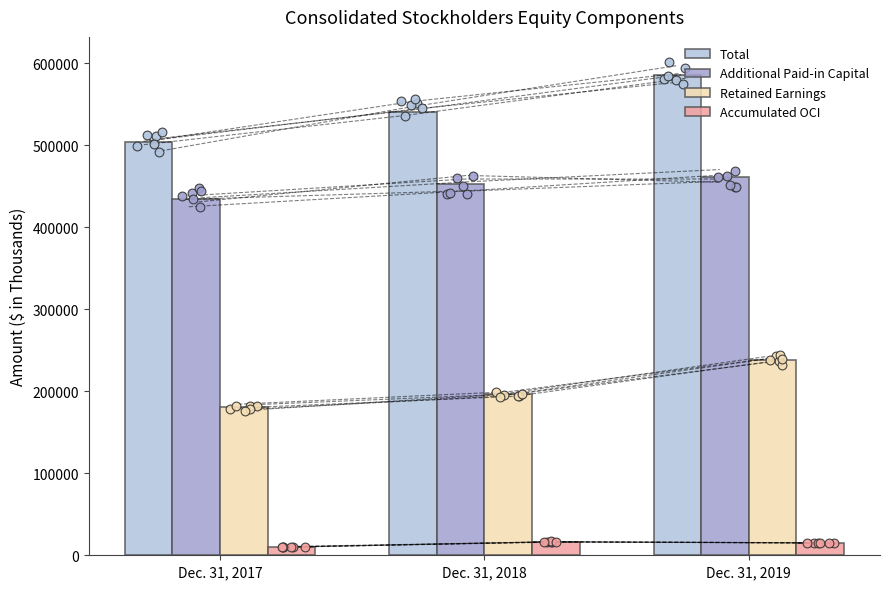

Which series reaches the maximum Y coordinate?

Total